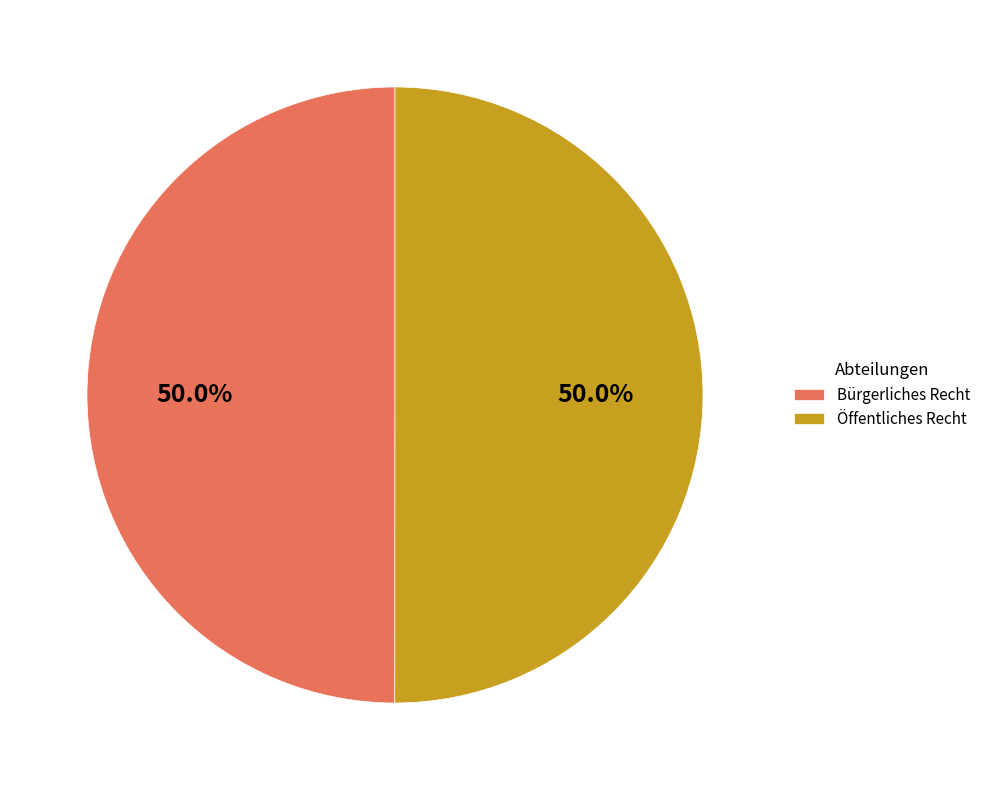

Count the number of slices in the pie.

2